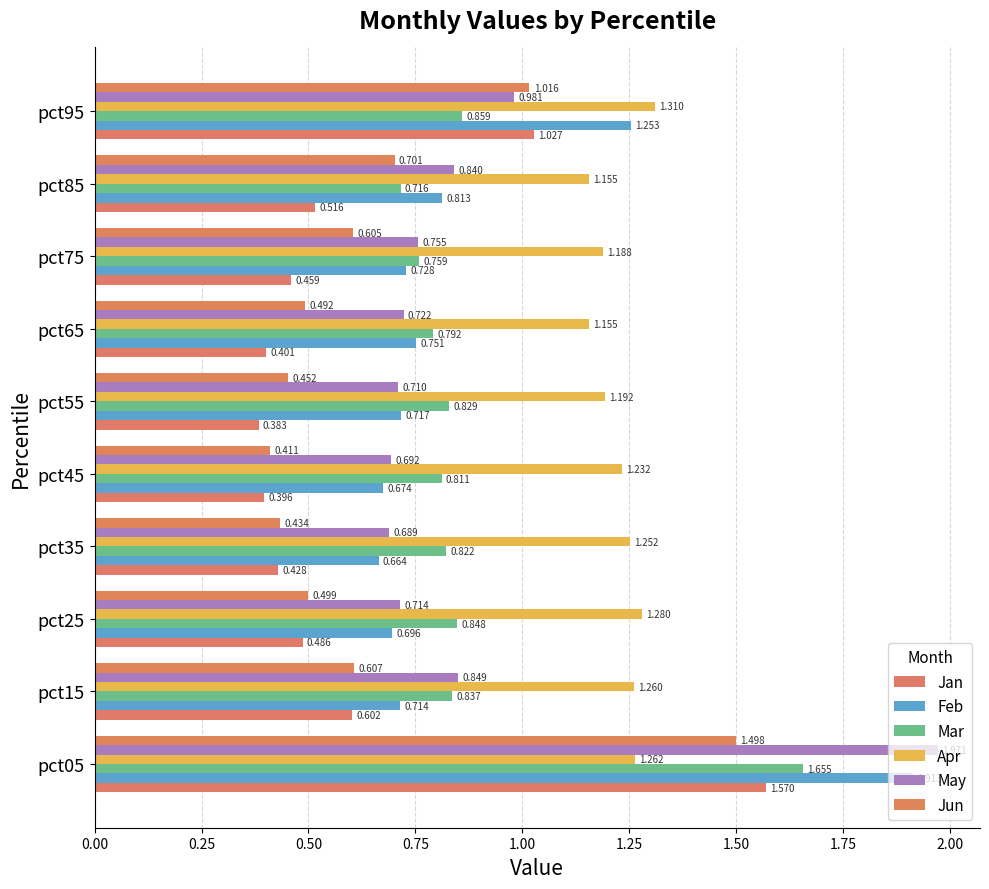

How many categories are shown in the chart?

10